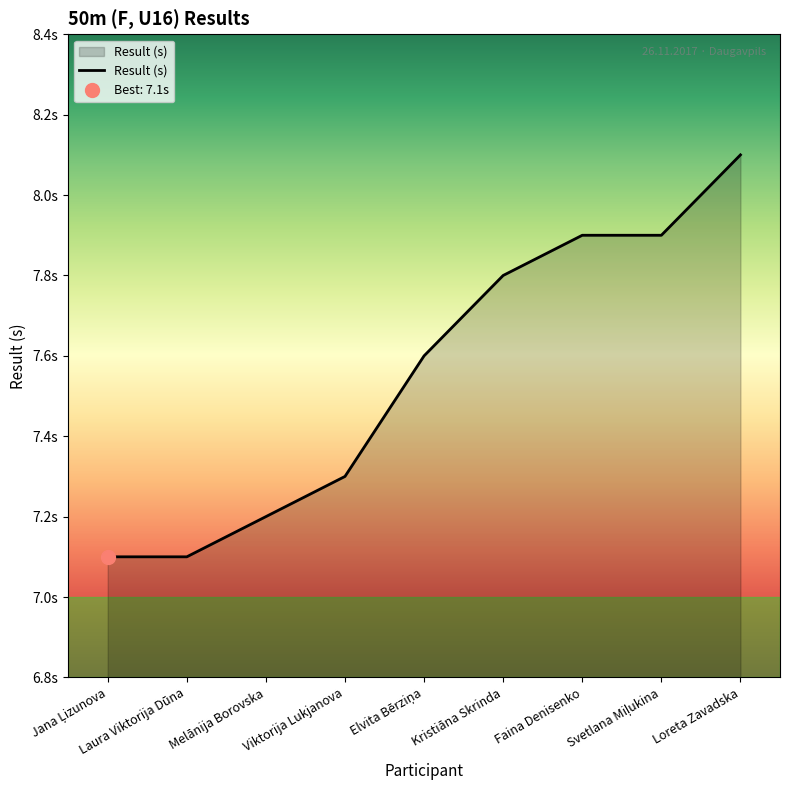

Which label corresponds to the largest value in the chart?

Loreta Zavadska